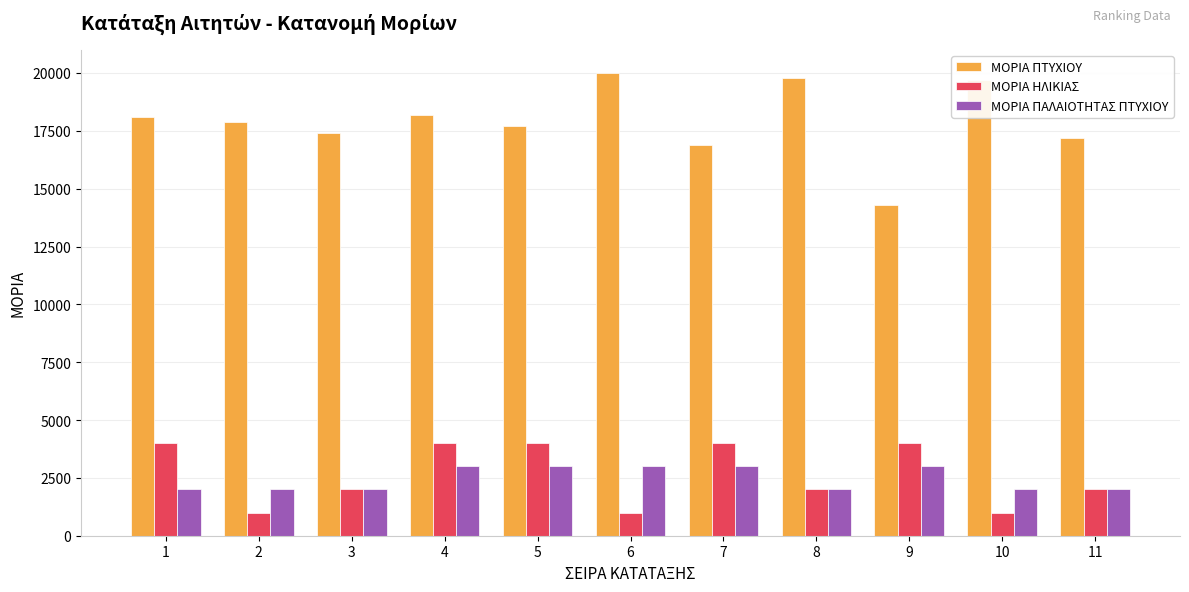

Reading left to right, extract all data points from this chart.

ΜΟΡΙΑ ΠΤΥΧΙΟΥ: 18100	17900	17400	18200	17700	20000	16900	19800	14300	19700	17200
ΜΟΡΙΑ ΗΛΙΚΙΑΣ: 4000	1000	2000	4000	4000	1000	4000	2000	4000	1000	2000
ΜΟΡΙΑ ΠΑΛΑΙΟΤΗΤΑΣ ΠΤΥΧΙΟΥ: 2000	2000	2000	3000	3000	3000	3000	2000	3000	2000	2000